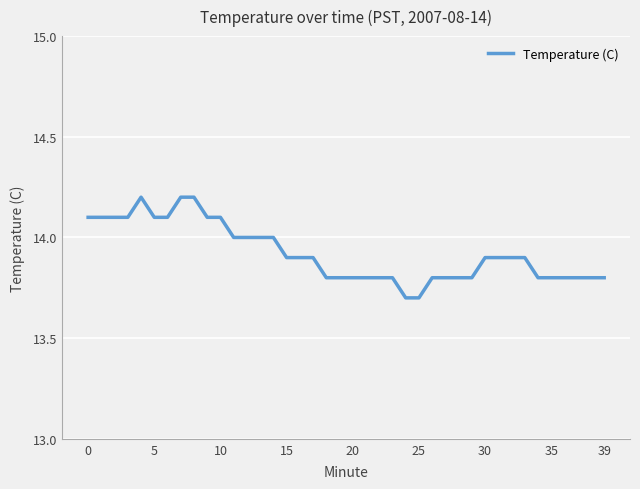

What is the greatest value displayed?

14.2